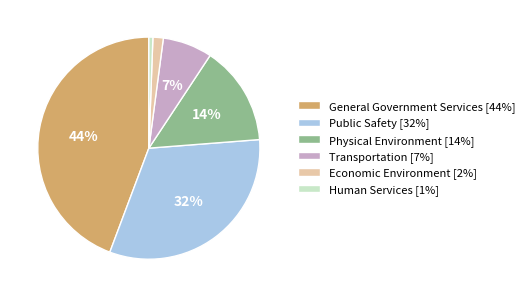

Rank the categories by value from highest to lowest.

General Government Services, Public Safety, Physical Environment, Transportation, Economic Environment, Human Services